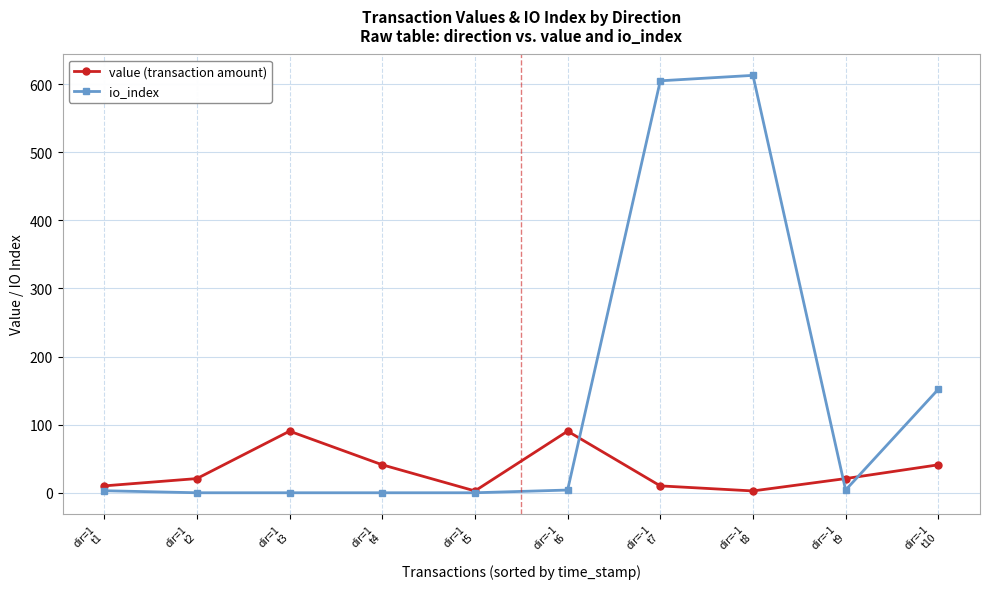

Which series has the largest total across all categories?

io_index